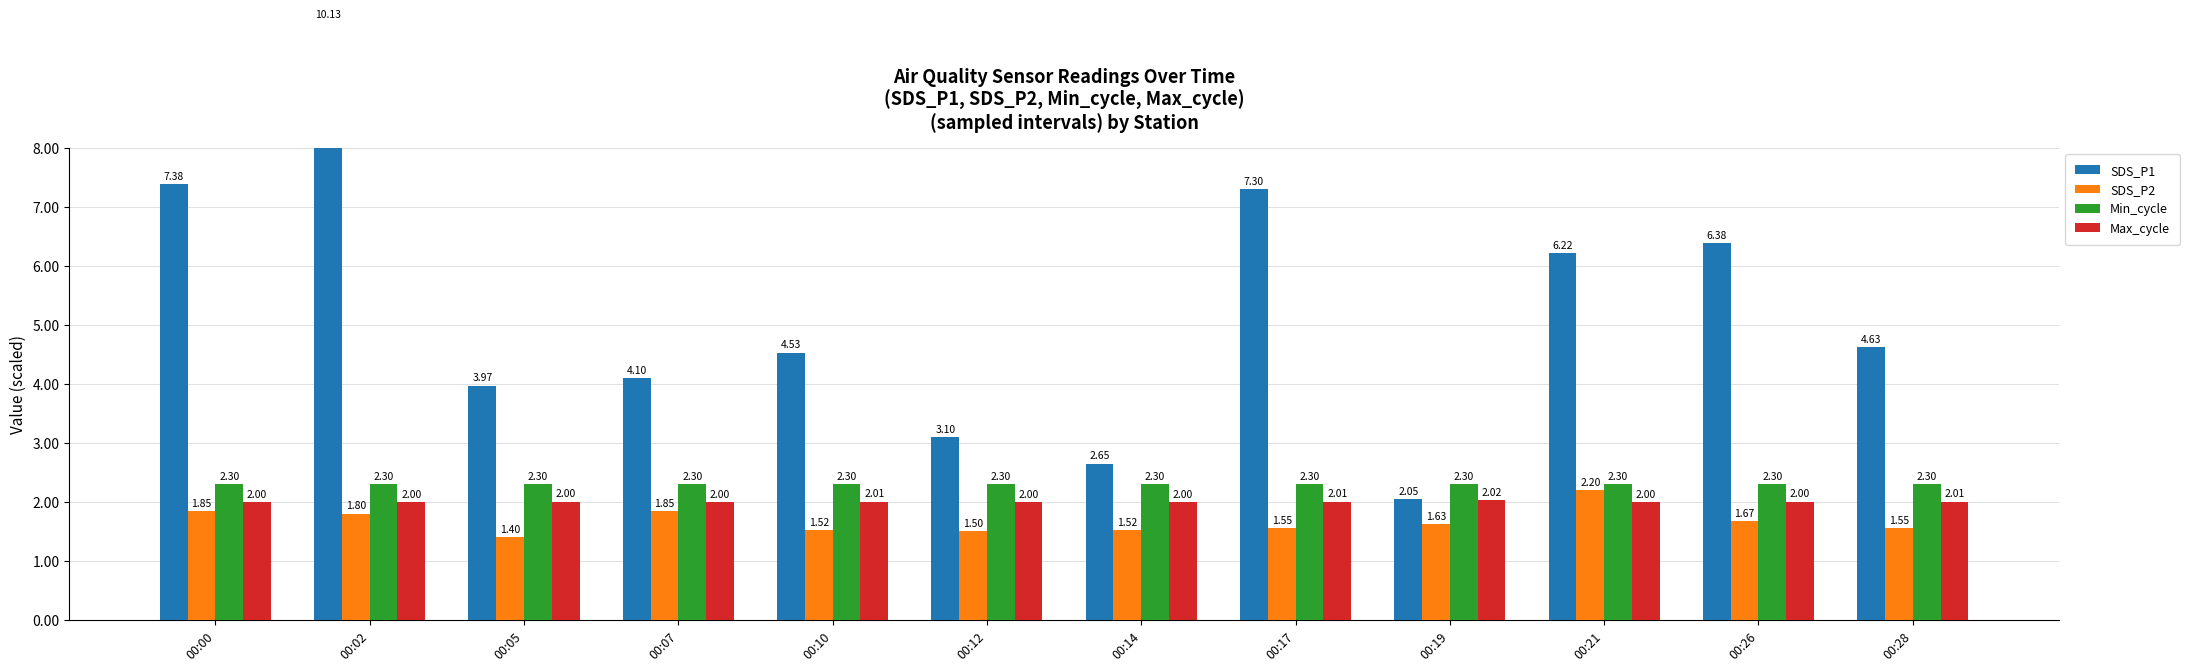

Reading left to right, list all the values displayed in this chart.

SDS_P1: 7.4	10.1	4.0	4.1	4.5	3.1	2.6	7.3	2.0	6.2	6.4	4.6
SDS_P2: 1.9	1.8	1.4	1.9	1.5	1.5	1.5	1.6	1.6	2.2	1.7	1.6
Min_cycle: 2.3	2.3	2.3	2.3	2.3	2.3	2.3	2.3	2.3	2.3	2.3	2.3
Max_cycle: 2.0	2.0	2.0	2.0	2.0	2.0	2.0	2.0	2.0	2.0	2.0	2.0